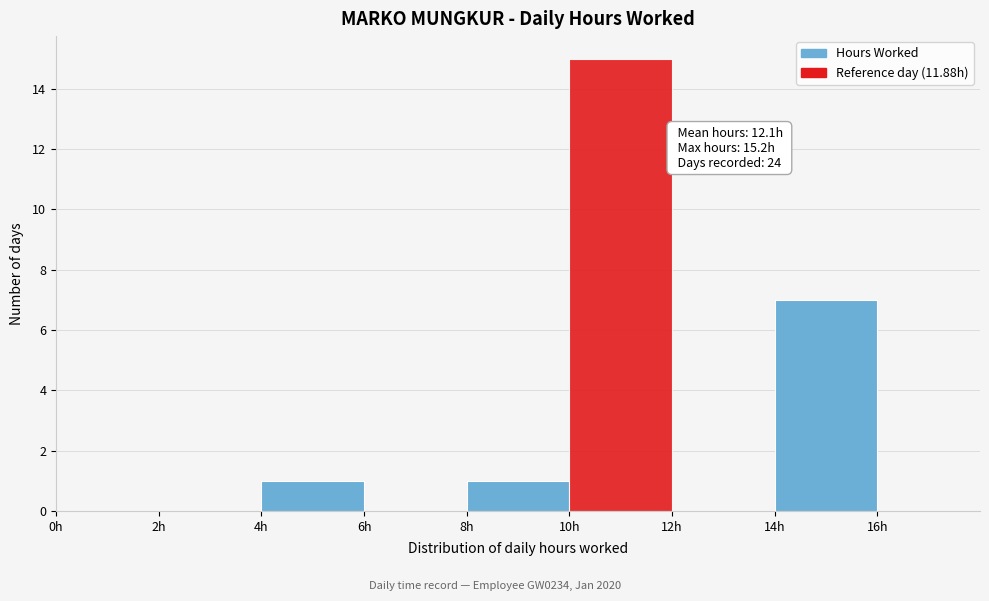

Over which range of the x-axis is the bar tallest?

10 to 12